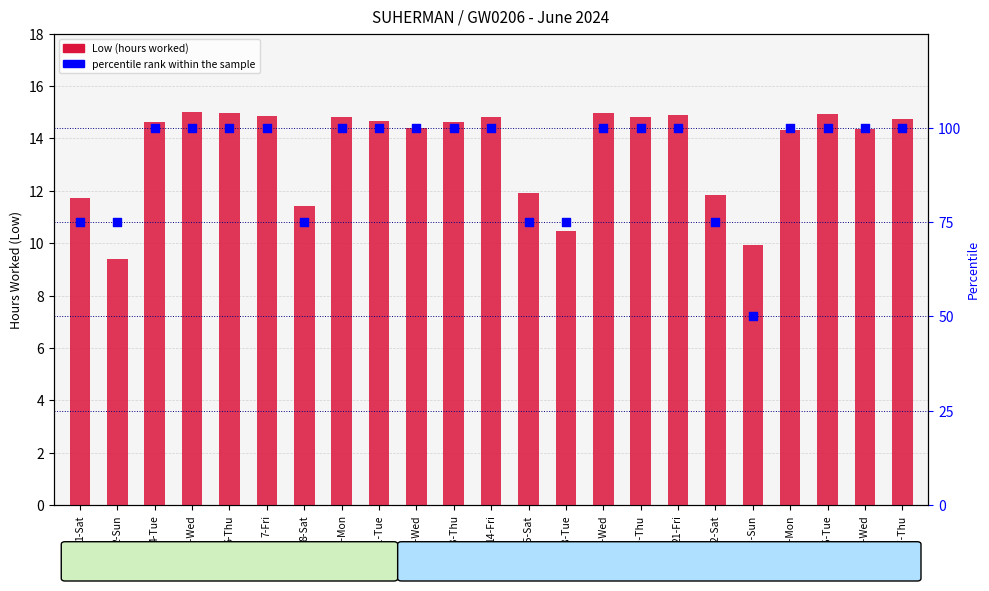

At how many categories does at least one series exceed 92?

16